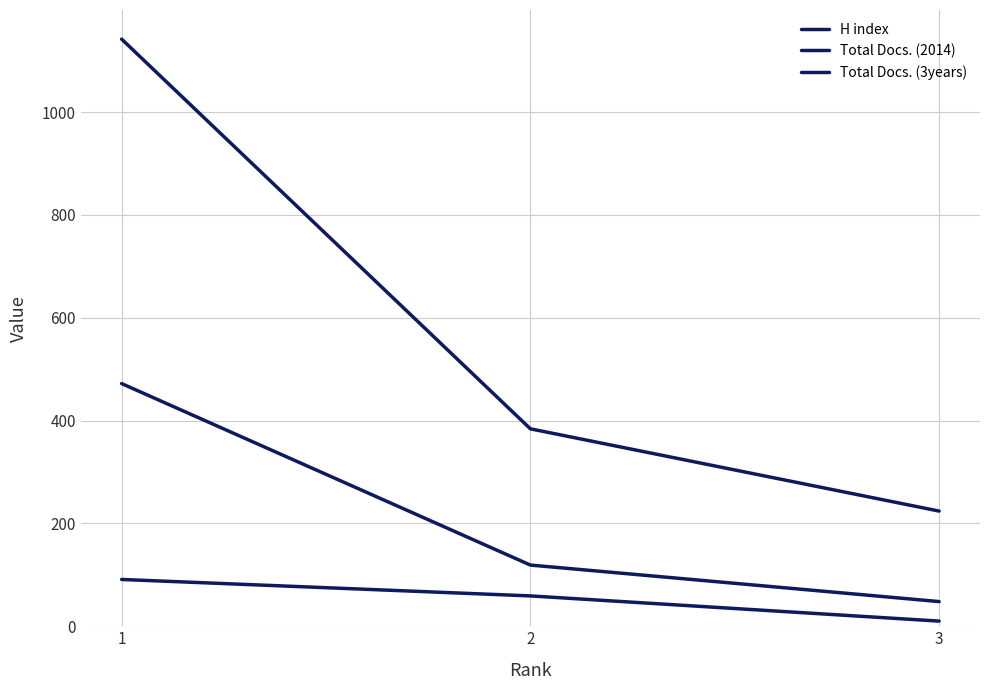

What is the difference between the maximum and second lowest values in the Total Docs. (2014) series?

353